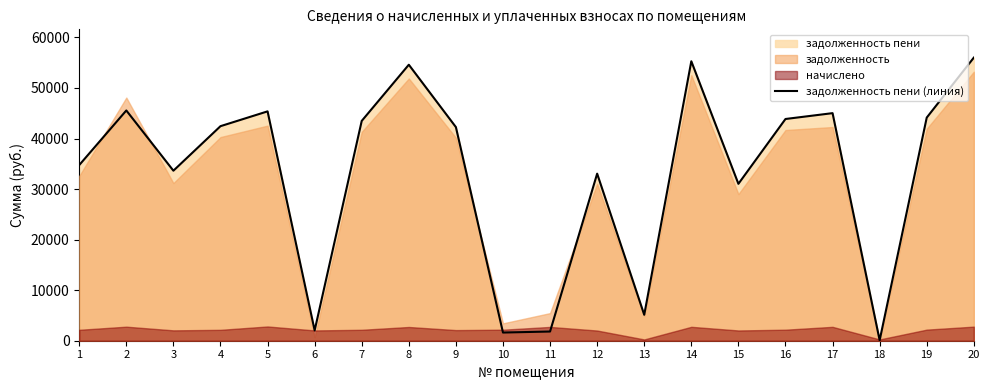

What is the approximate value at 15?

31034.7